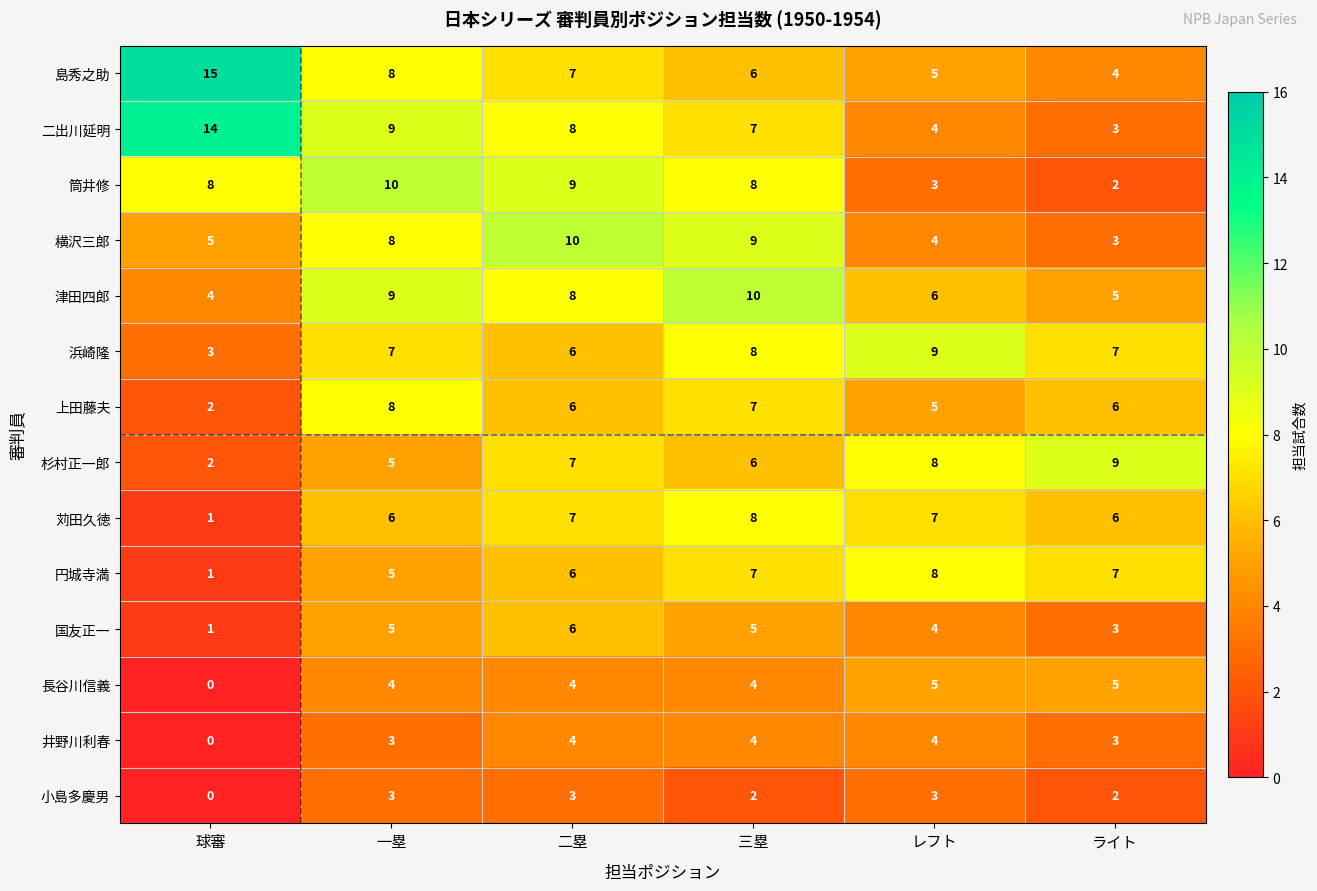

What is the total value across all series at 三塁?

91